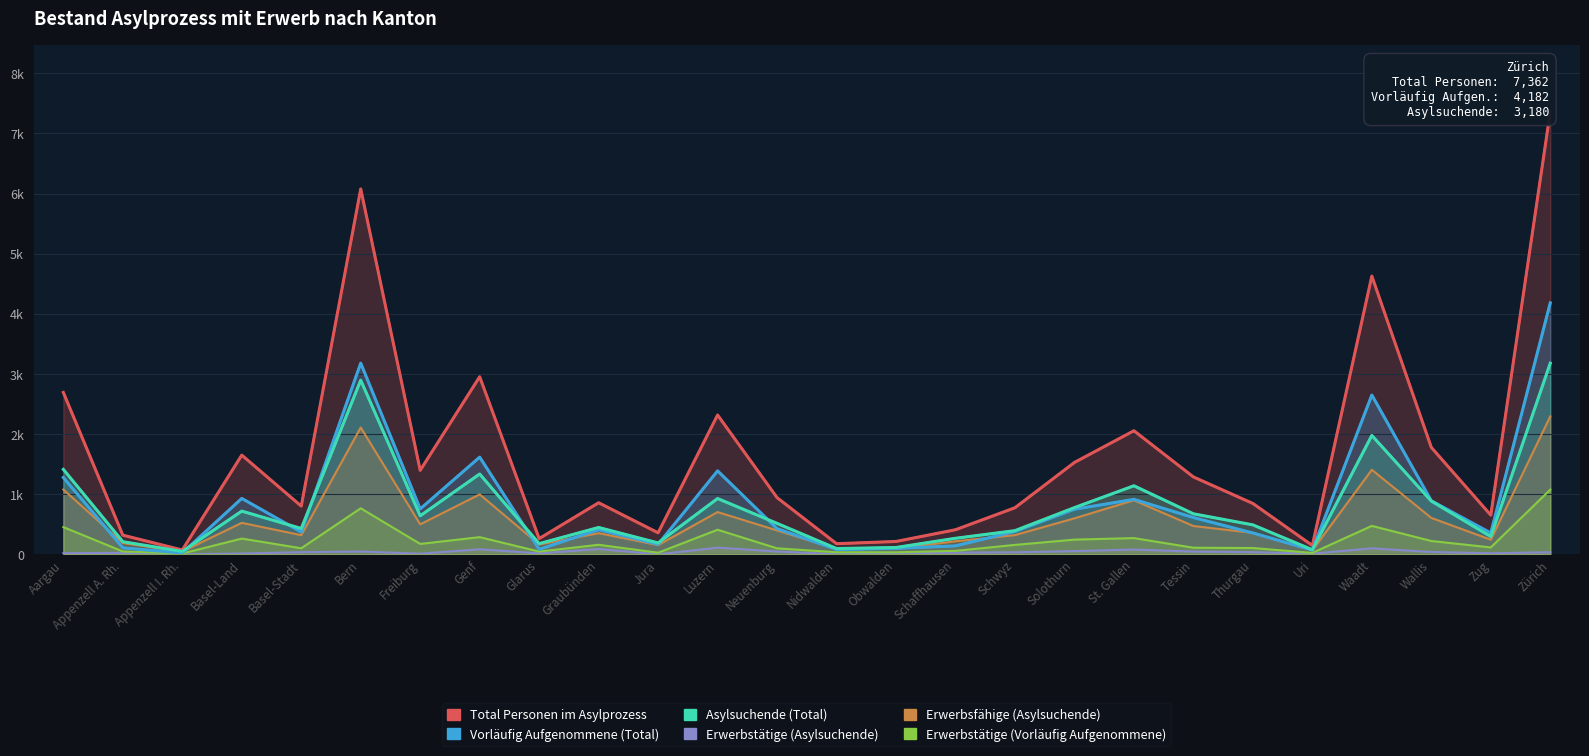

True or false: Total Personen im Asylprozess and Erwerbstätige (Vorläufig Aufgenommene) cross at least once.

False